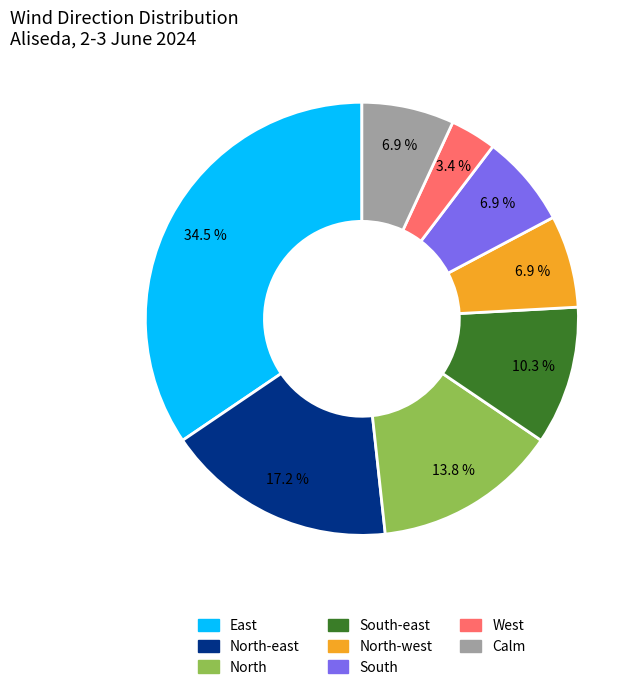

Is there any slice that represents more than half of the pie?

No